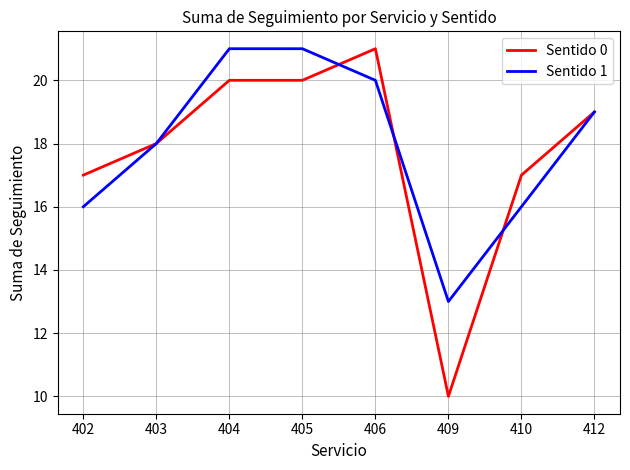

What is the total value across all series at 404?

41